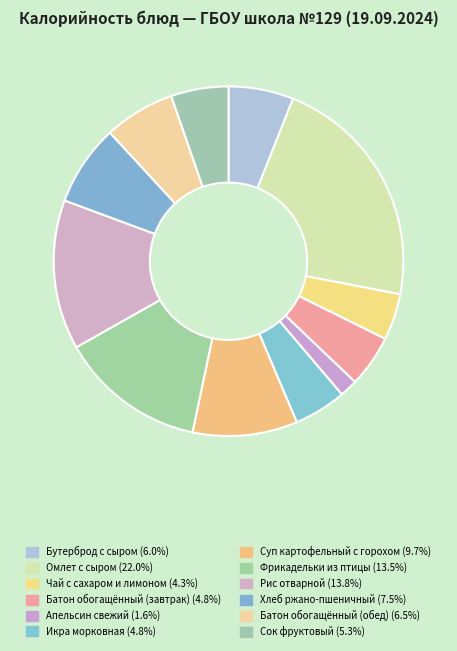

Which category has the smallest portion of the pie?

Апельсин свежий